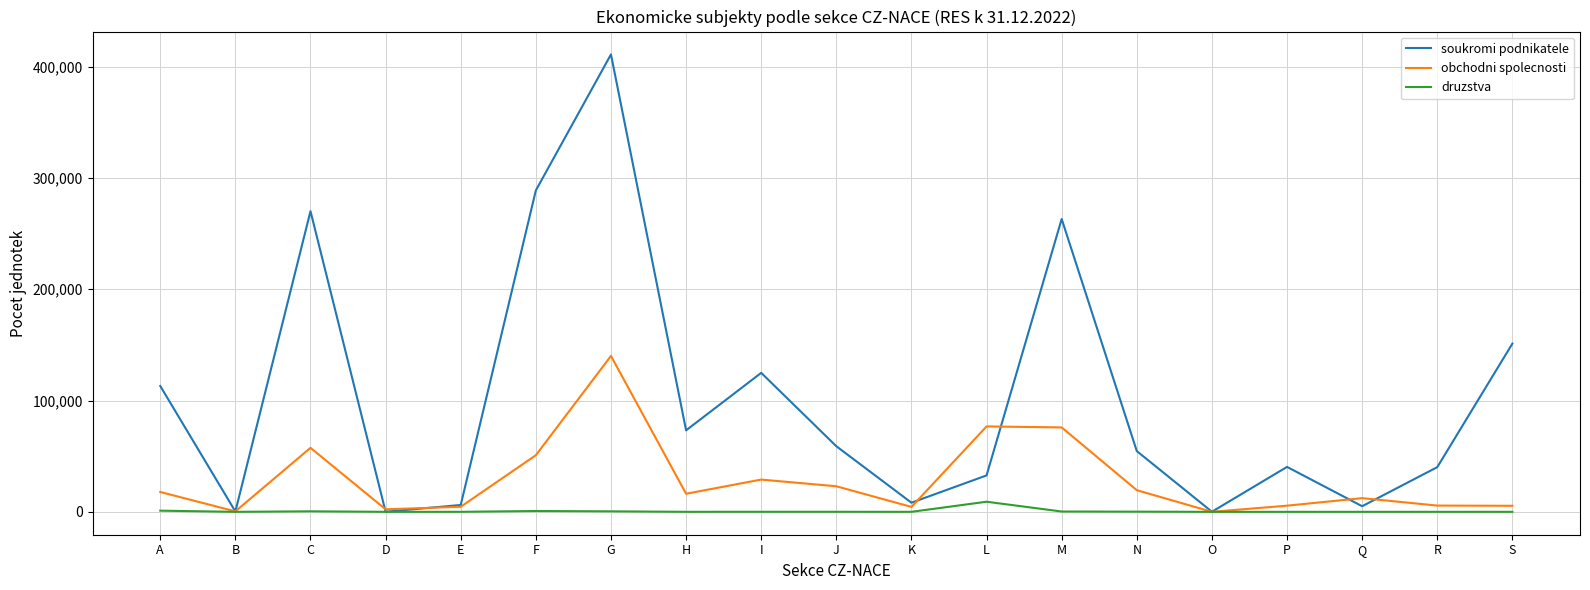

How many lines are shown in the chart?

3